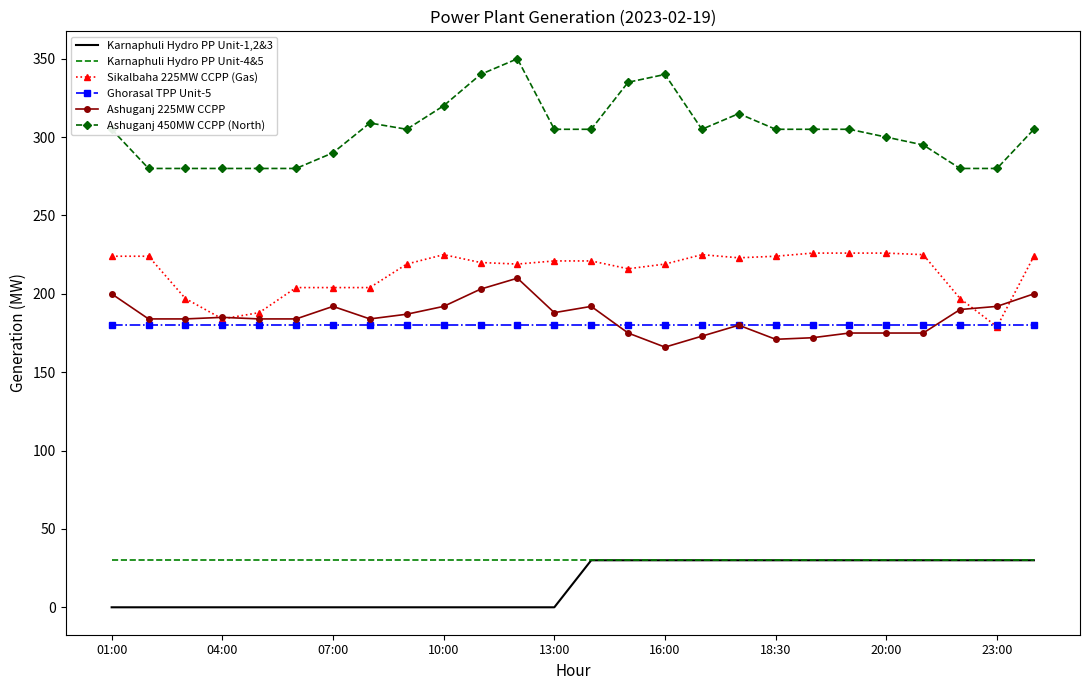

Which series has the largest total across all categories?

Ashuganj 450MW CCPP (North)